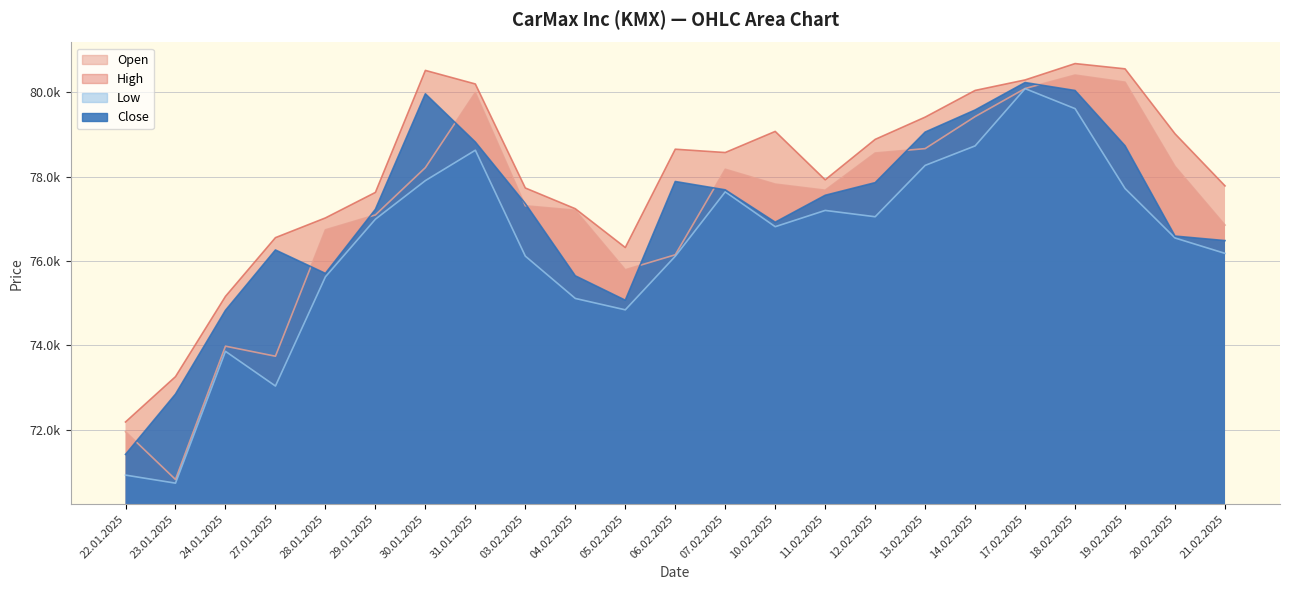

List the series in order of their peak value, lowest first.

Low, Close, Open, High